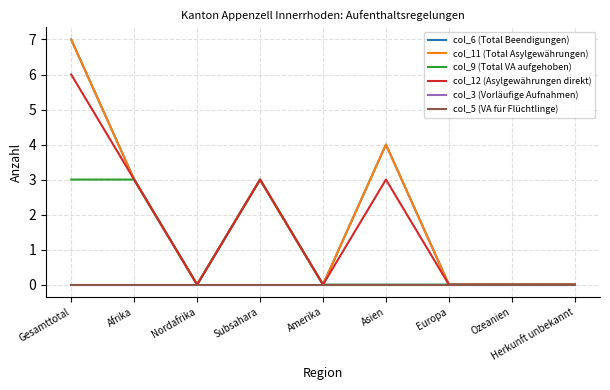

How many lines are shown in the chart?

6